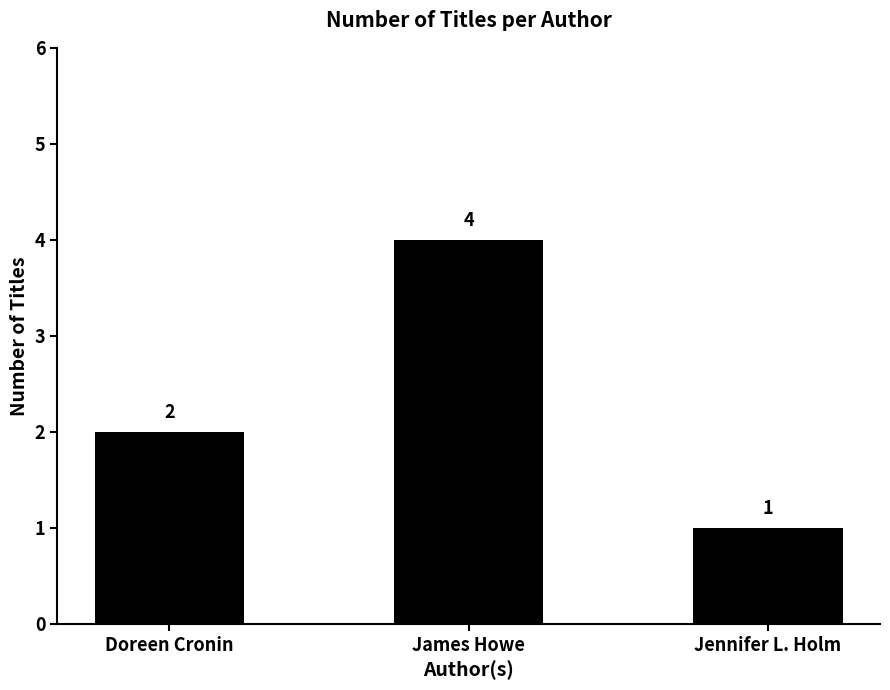

Reading left to right, transcribe all the data shown in this chart.

2	4	1